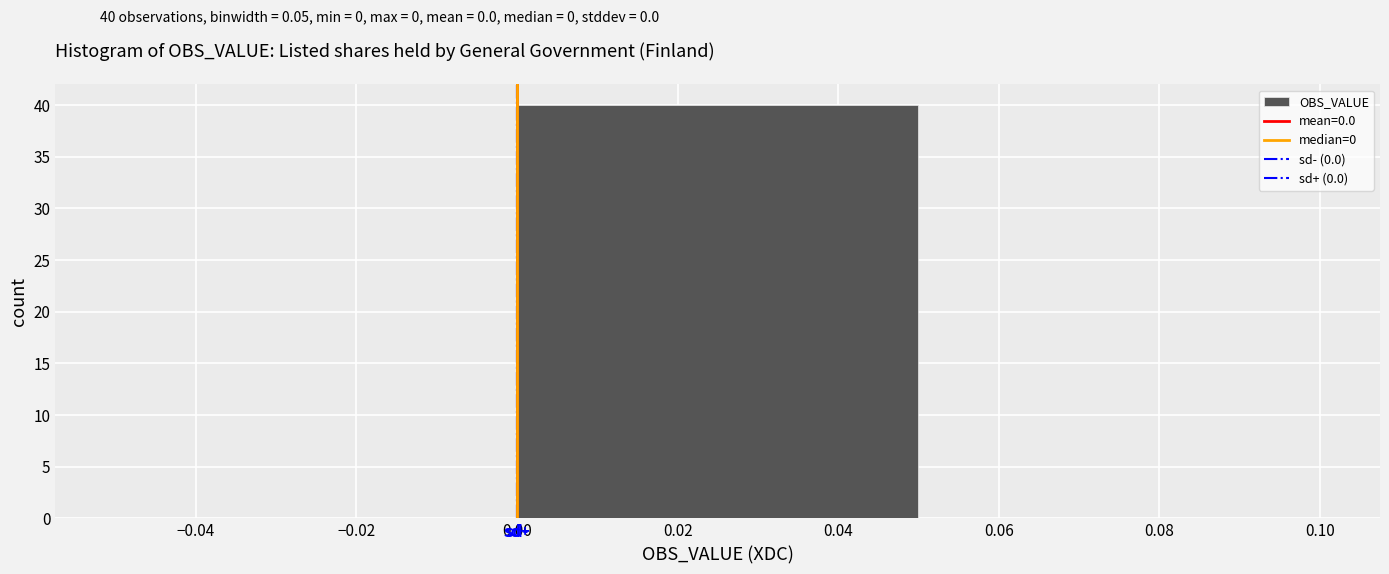

Which range on the x-axis has the tallest bar?

0.00 to 0.05